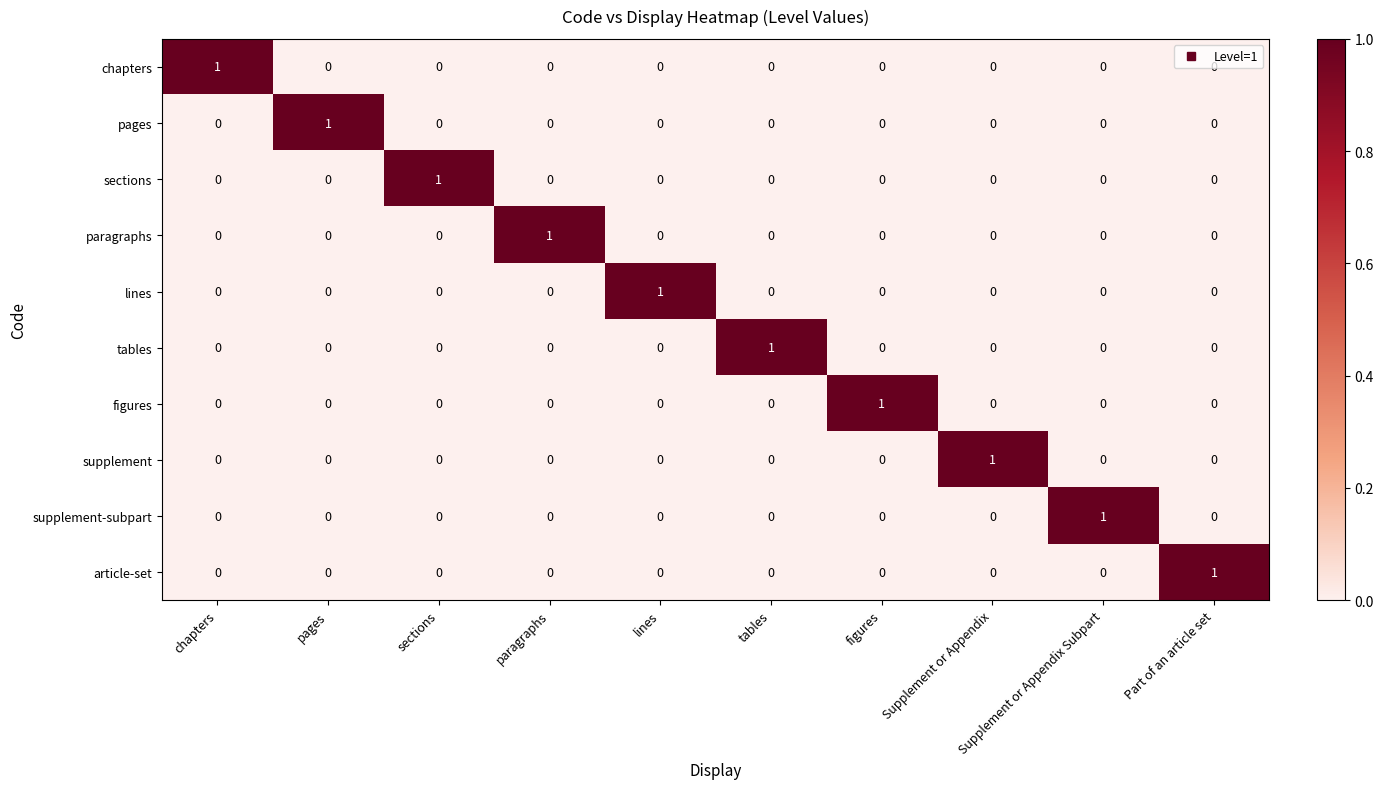

At how many categories does at least one series exceed 0?

10